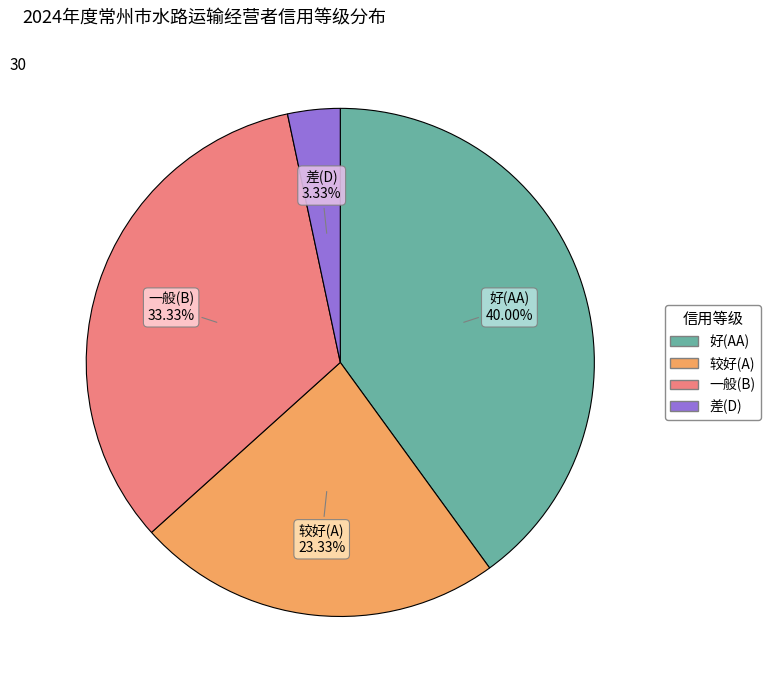

What percentage is NOT represented by 差(D)?

96.7%